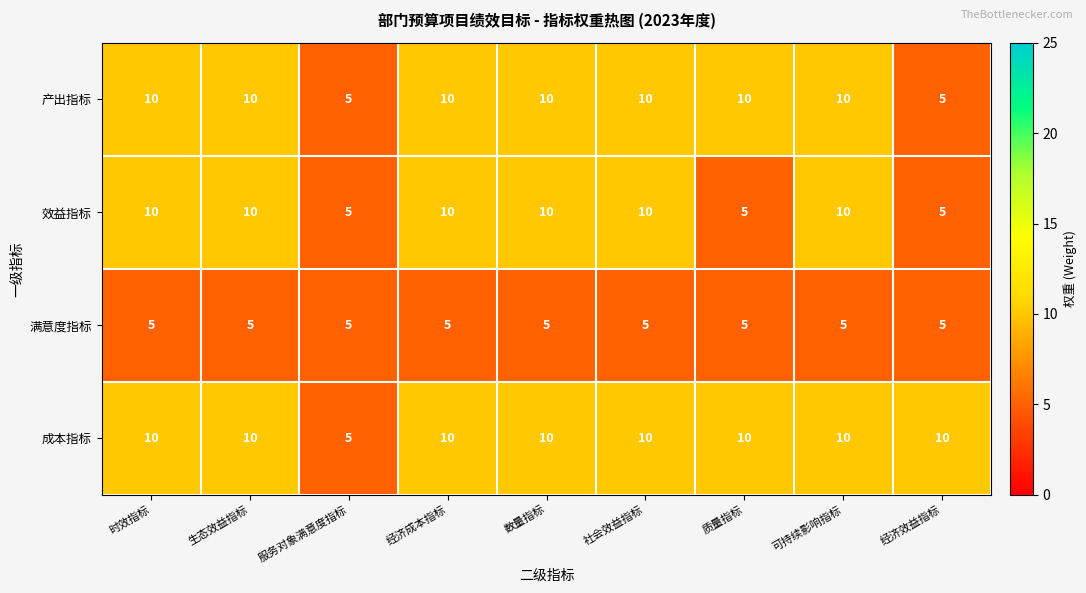

Which series has the largest total across all categories?

成本指标